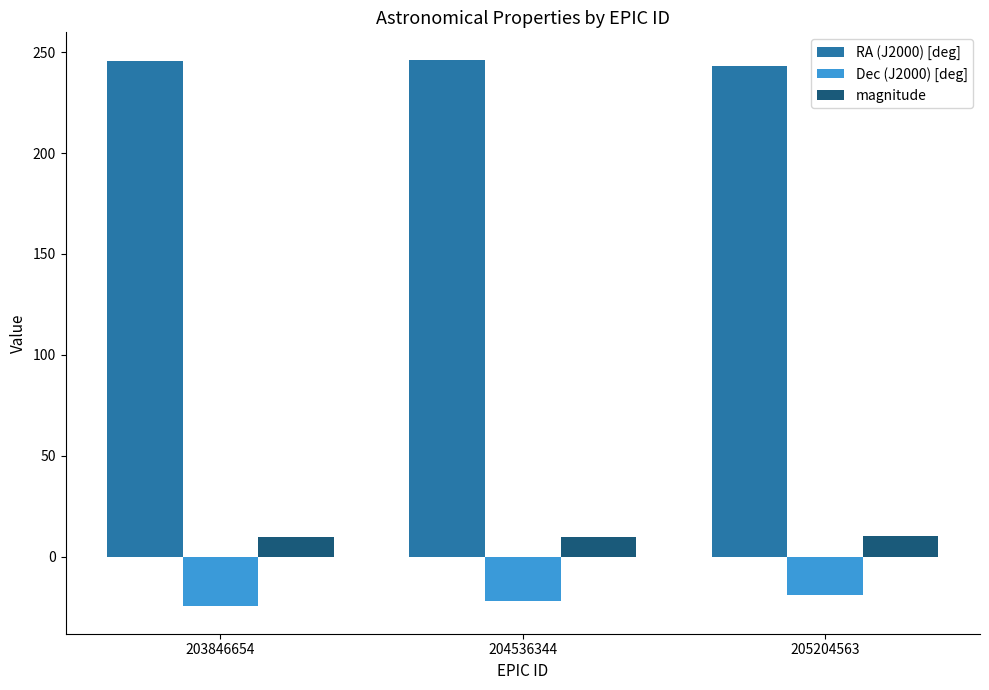

What is the spread (max minus min) of values at 204536344?

268.2